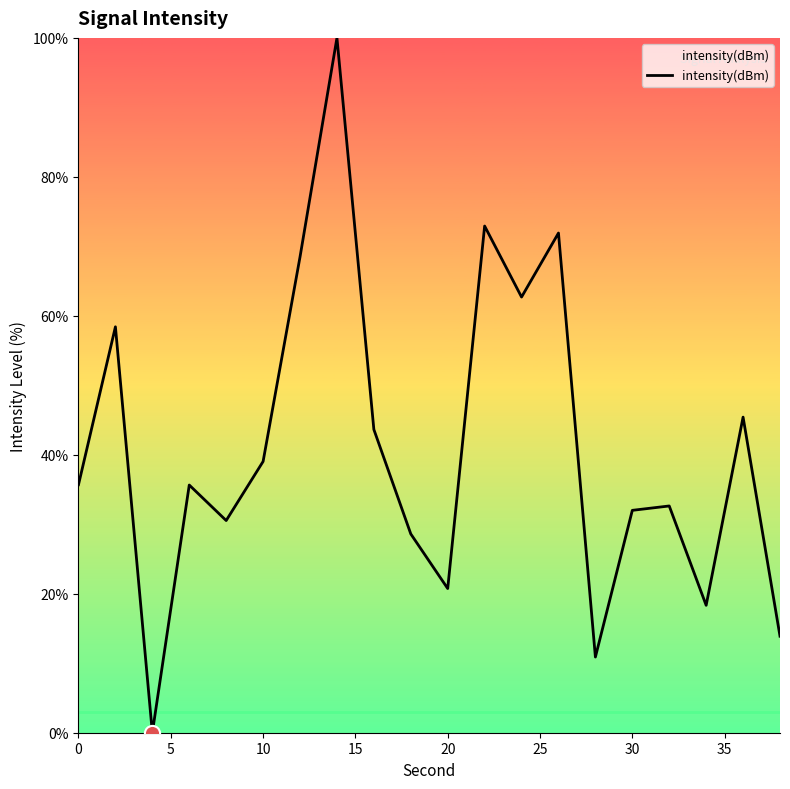

What is the difference between the maximum and minimum values?

100.0